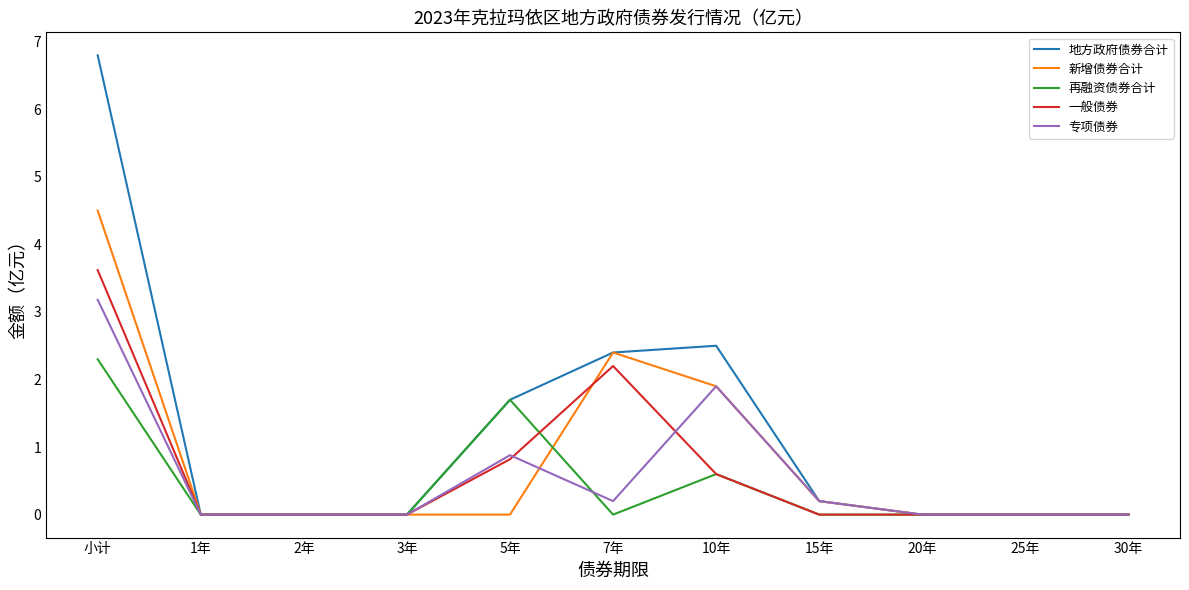

Which series has the largest range (max minus min)?

地方政府债券合计